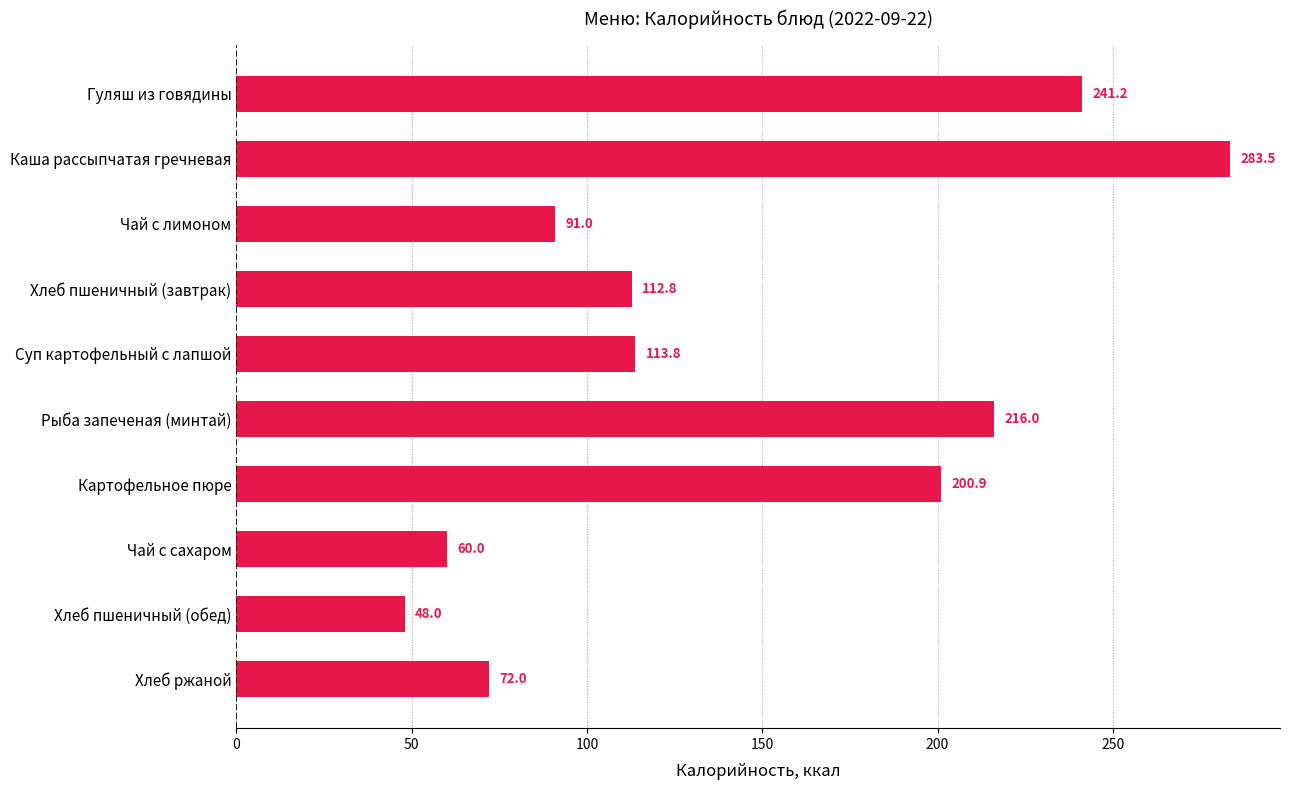

What is the label of the 2nd bar from the top?

Каша рассыпчатая гречневая